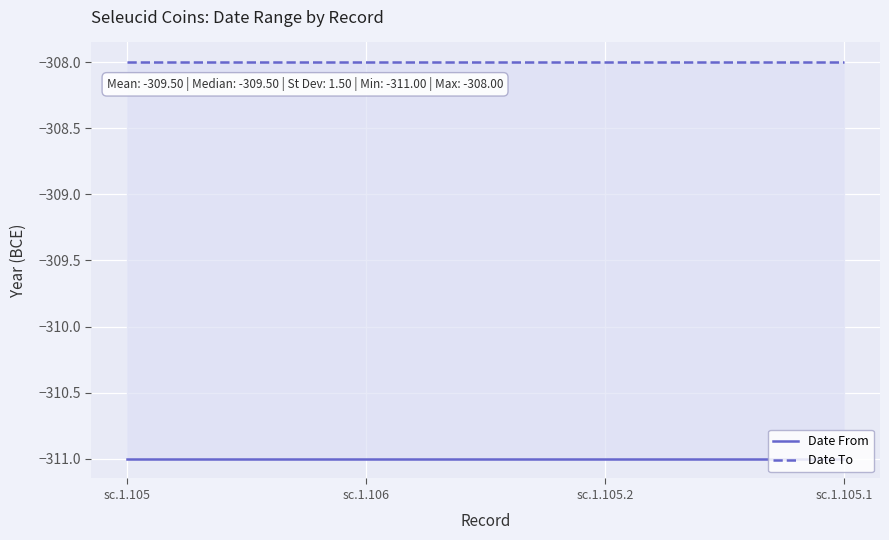

How many lines are shown in the chart?

2